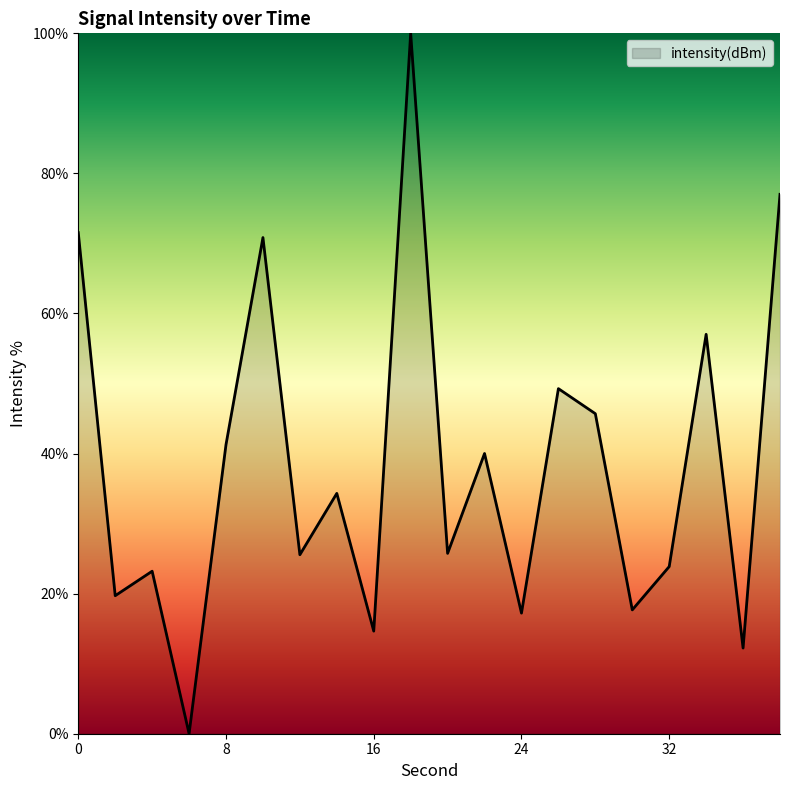

What is the difference between the maximum and minimum values?

100.0